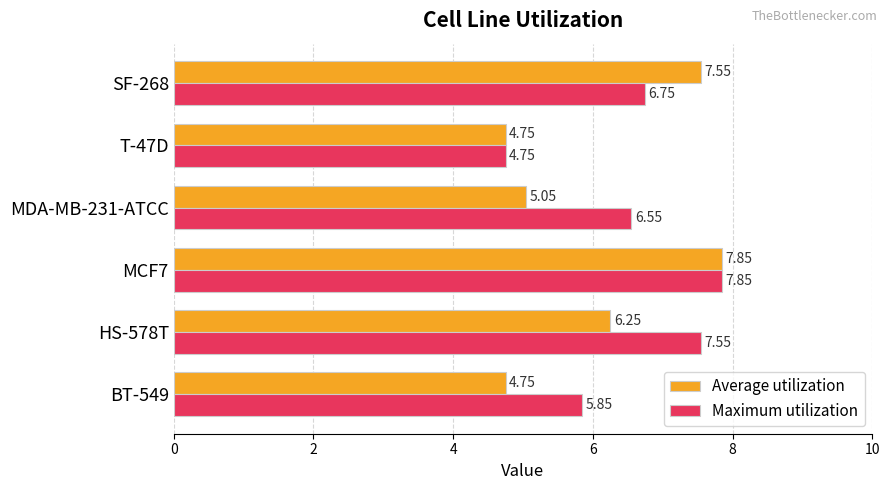

What is the difference between the maximum and minimum values in the Average utilization series?

3.1